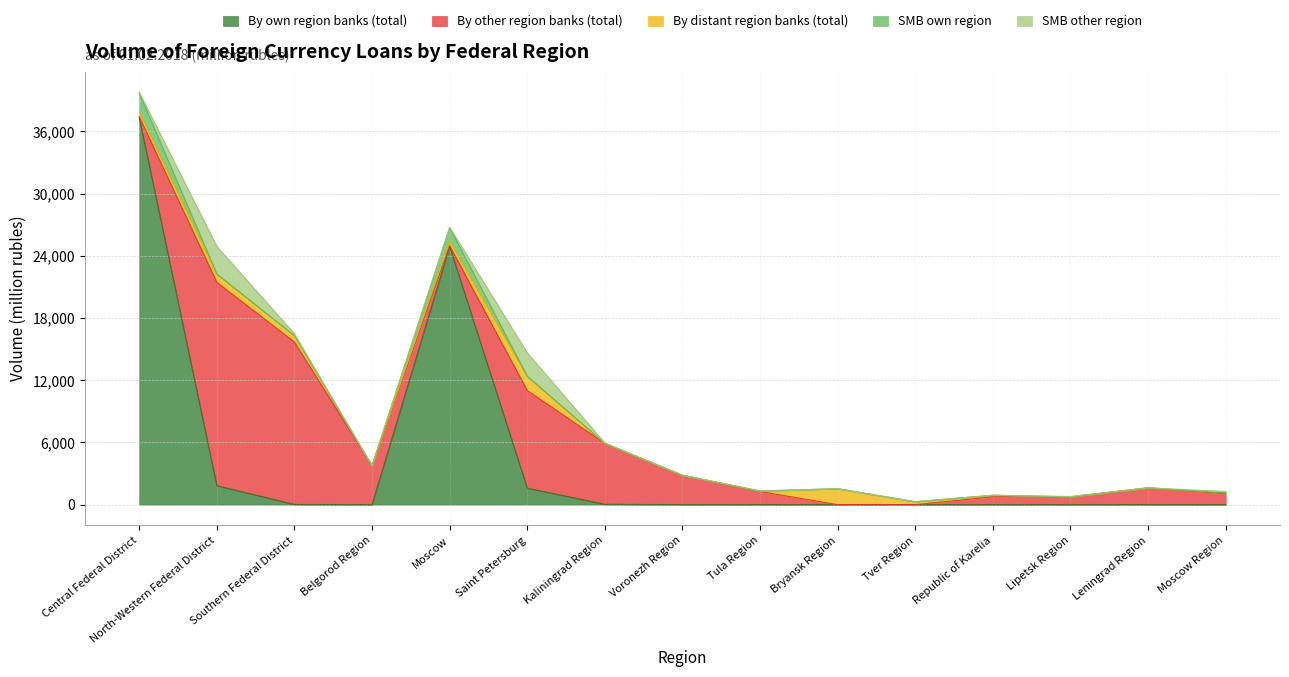

What is the label of the 1st point from the right?

Moscow Region